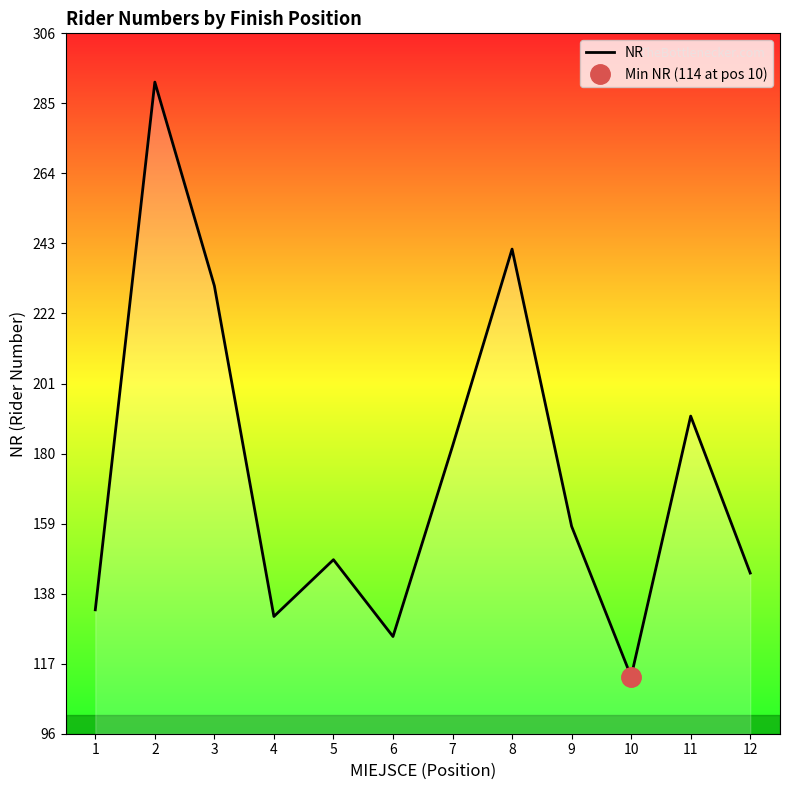

Rank the categories by value from highest to lowest.

2, 8, 3, 11, 7, 9, 5, 12, 1, 4, 6, 10